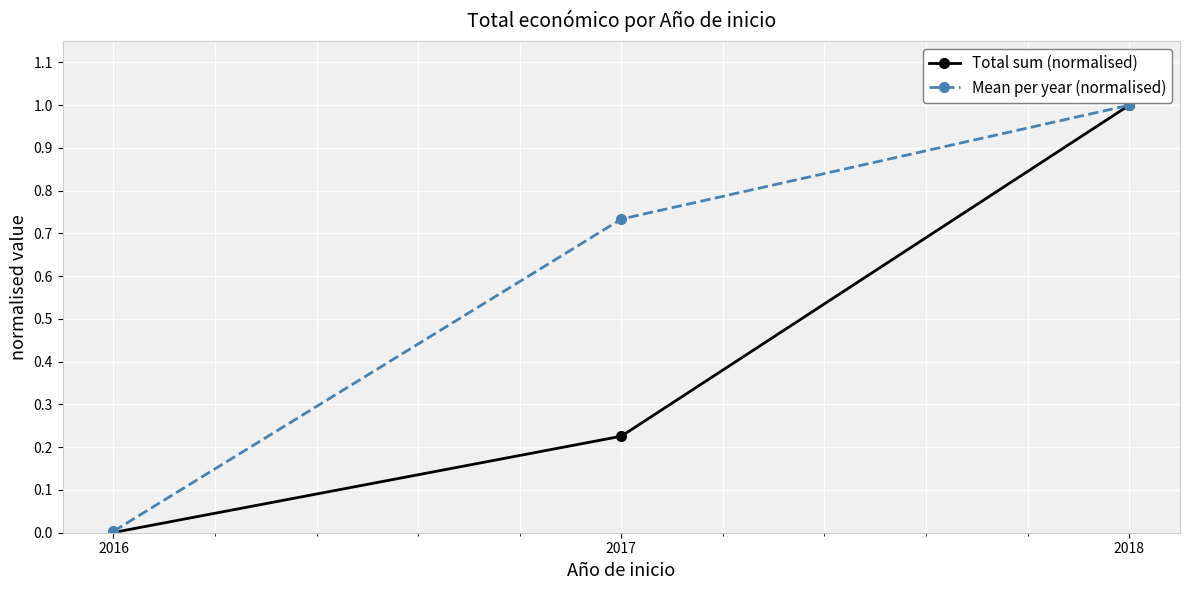

What is the value of the Total sum (normalised) point at the 3rd from the left?

1.0